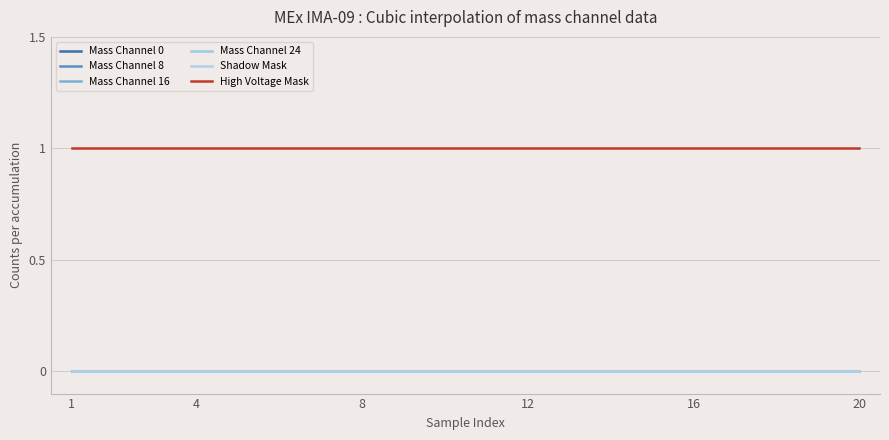

At which label does Mass Channel 0 reach its peak?

1